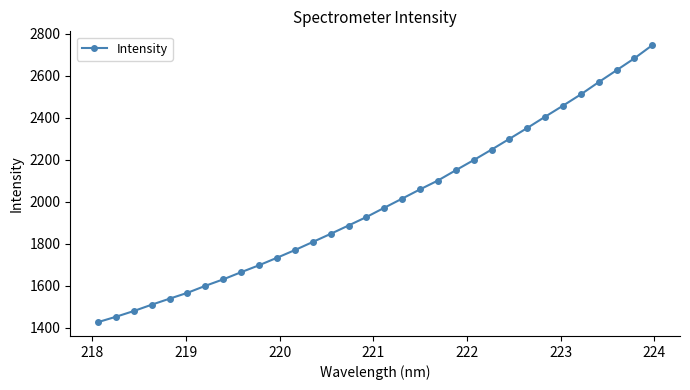

Does the chart display data point markers on the line(s)?

Yes